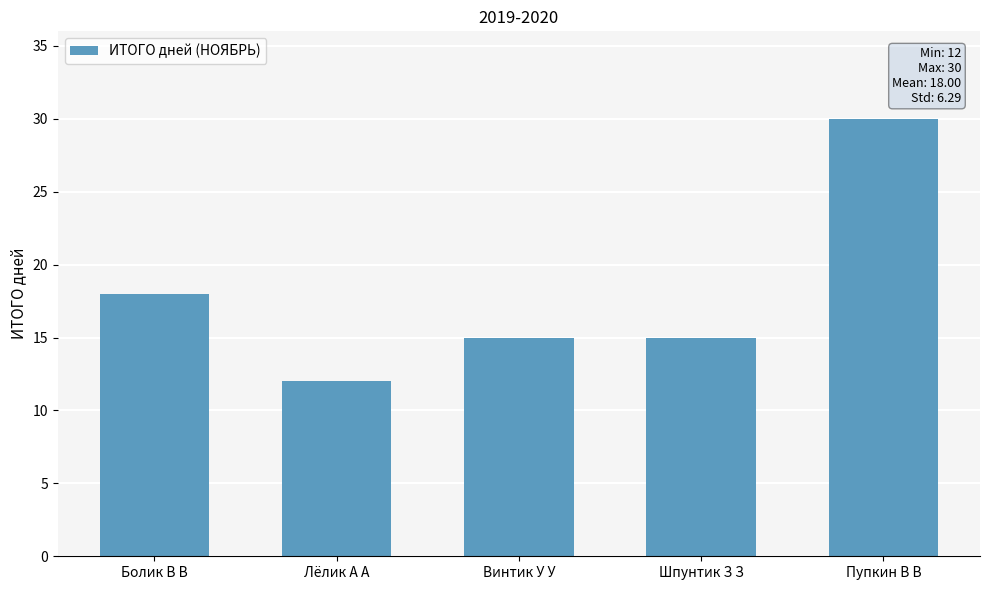

The value at Пупкин В В is 30. True or false?

True